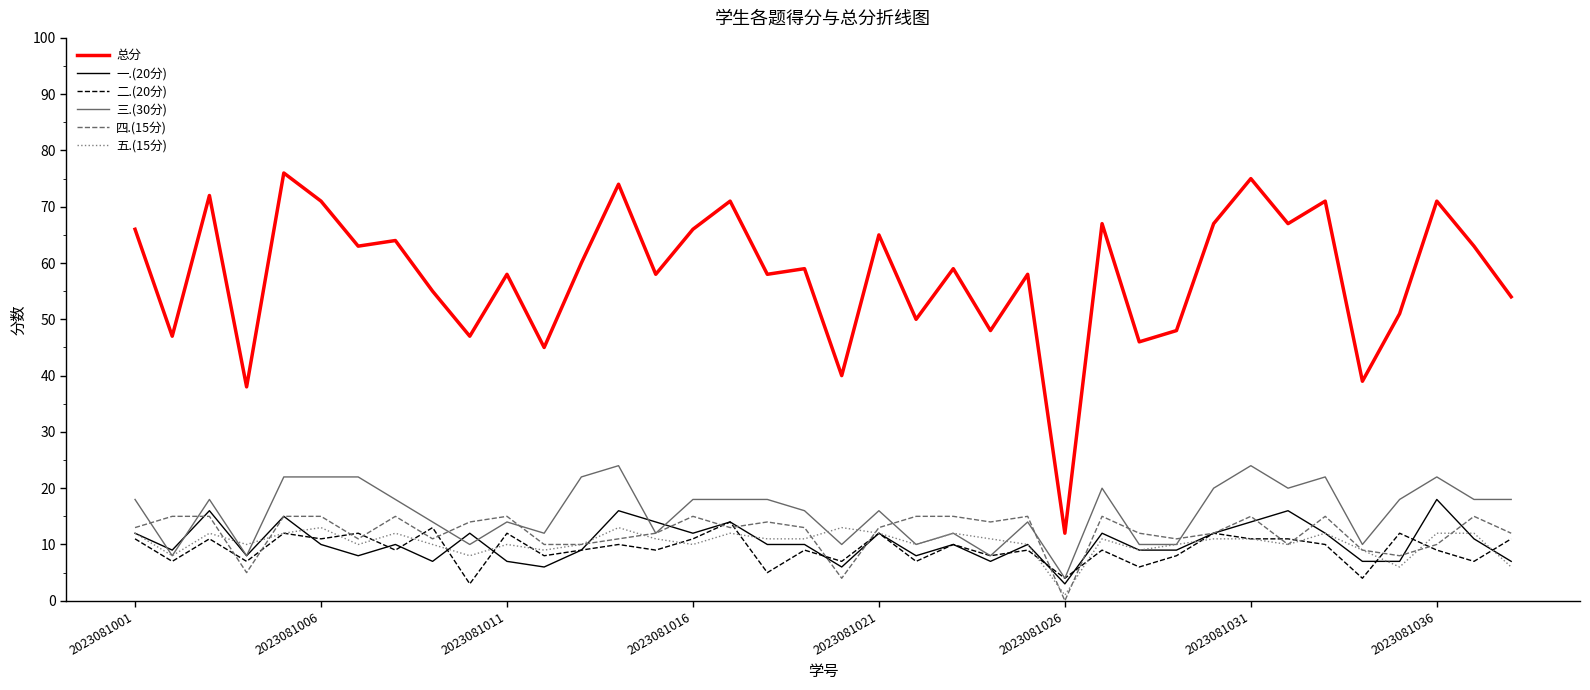

True or false: 五.(15分) and 一.(20分) intersect in this chart.

True